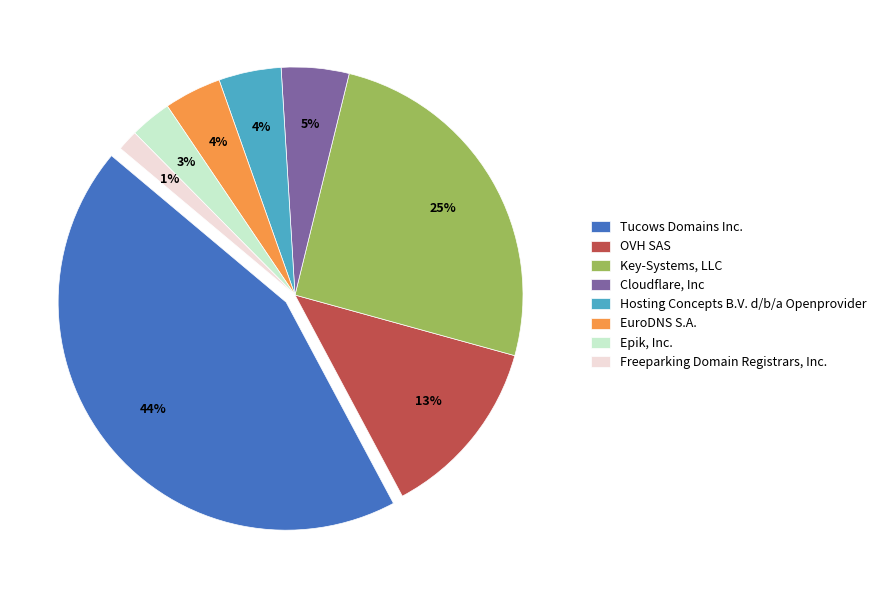

True or false: Epik, Inc. accounts for 1% of the total.

False